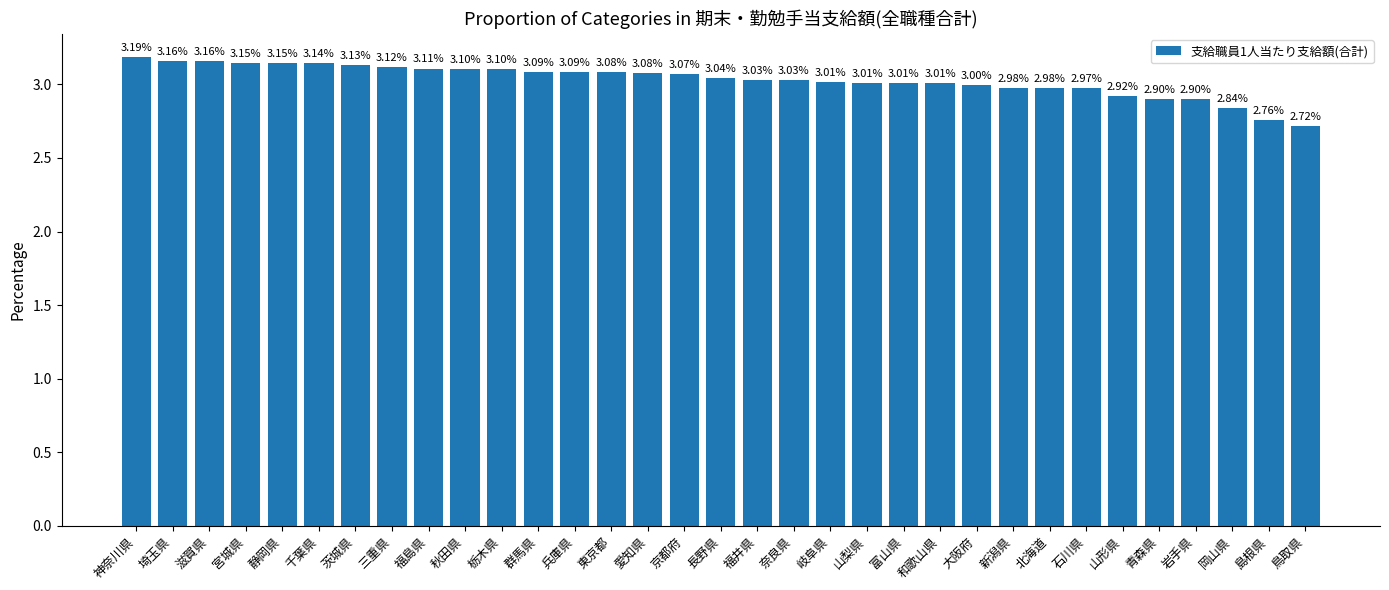

What is the change in value from 秋田県 to 島根県?

-0.3